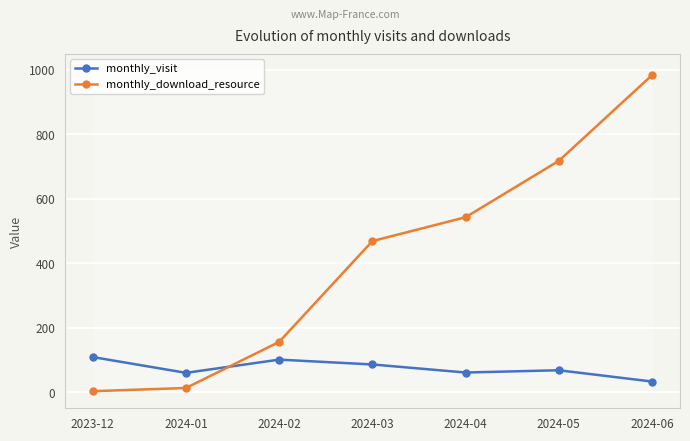

The value of monthly_download_resource at 2024-03 is 469. True or false?

True